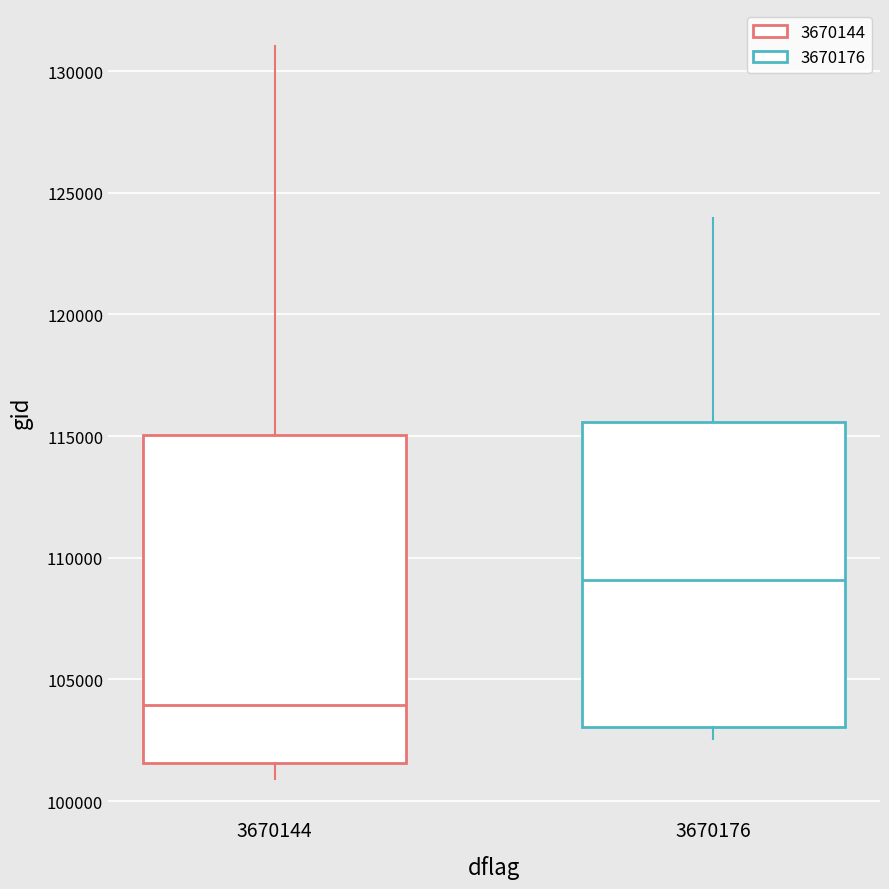

Which box is the tallest, from its lower edge to its upper edge?

3670144